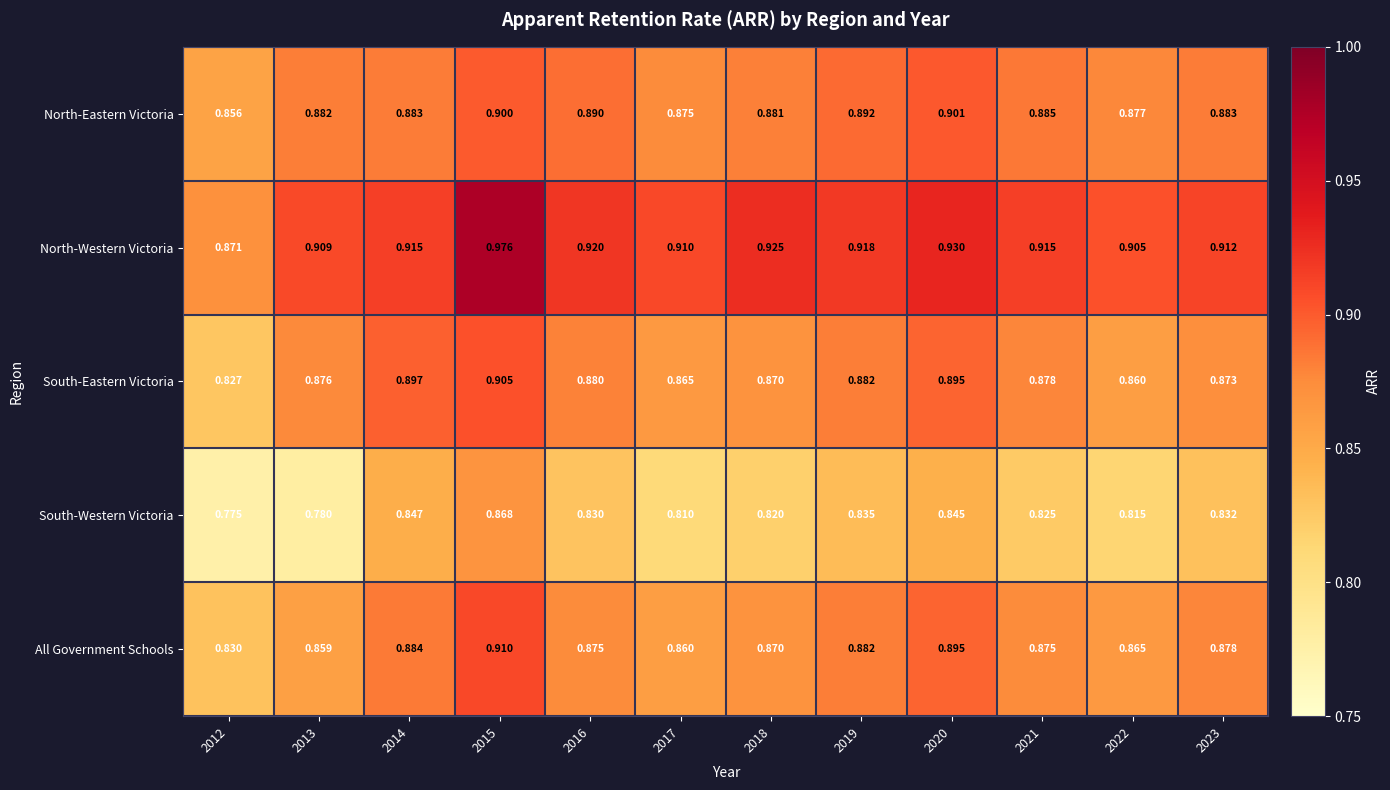

Rank the series by their maximum value, from highest to lowest.

North-Western Victoria, All Government Schools, South-Eastern Victoria, North-Eastern Victoria, South-Western Victoria